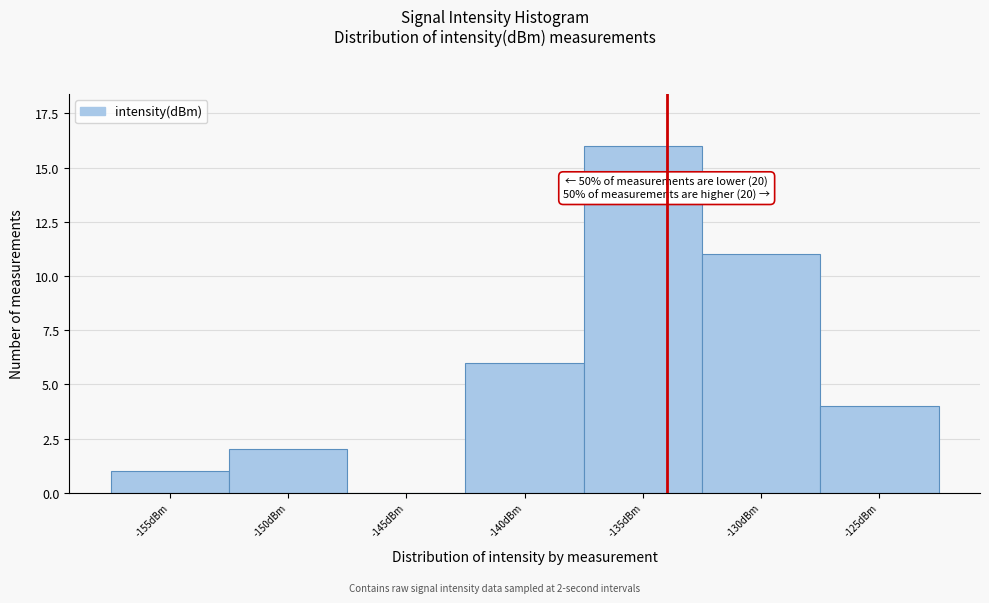

Reading left to right, list all the values displayed in this chart.

-155dBm=1	-150dBm=2	-145dBm=0	-140dBm=6	-135dBm=16	-130dBm=11	-125dBm=4